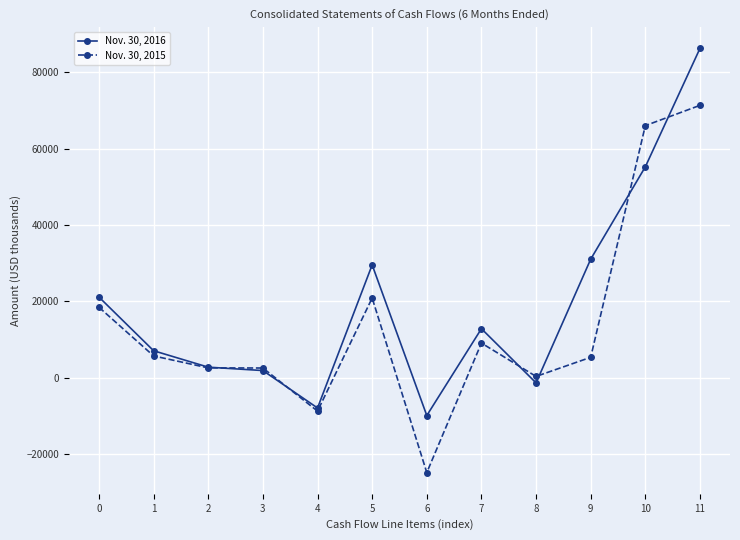

What is the smallest value displayed?

-24906